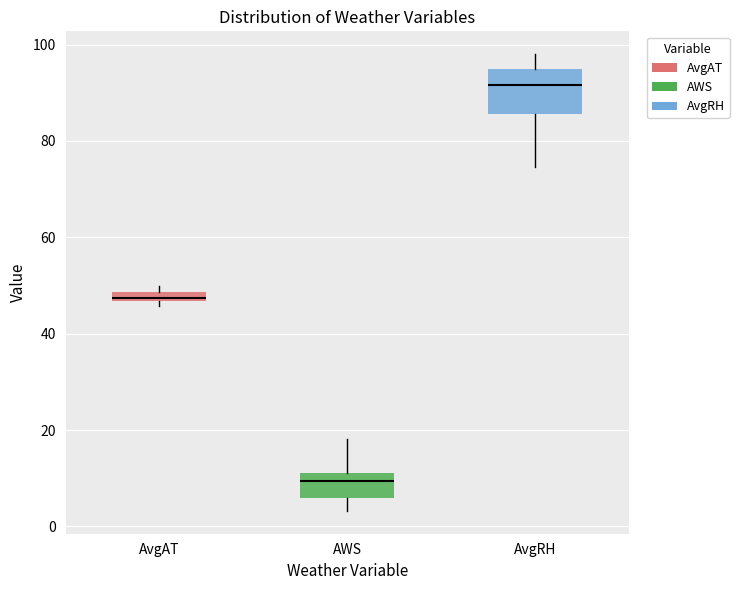

Where does the upper whisker of the box for AvgRH end on the y-axis? The values are not printed on the chart, so give them approximately, as read against the axis.

98